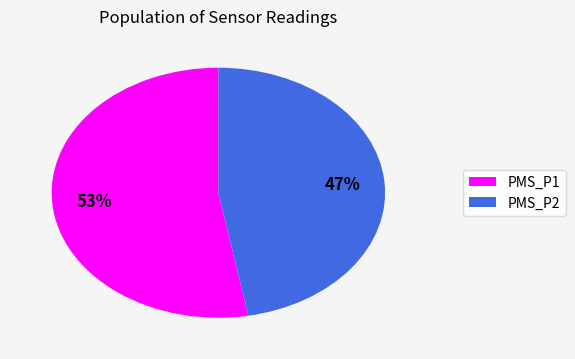

How many segments does this pie chart have?

2